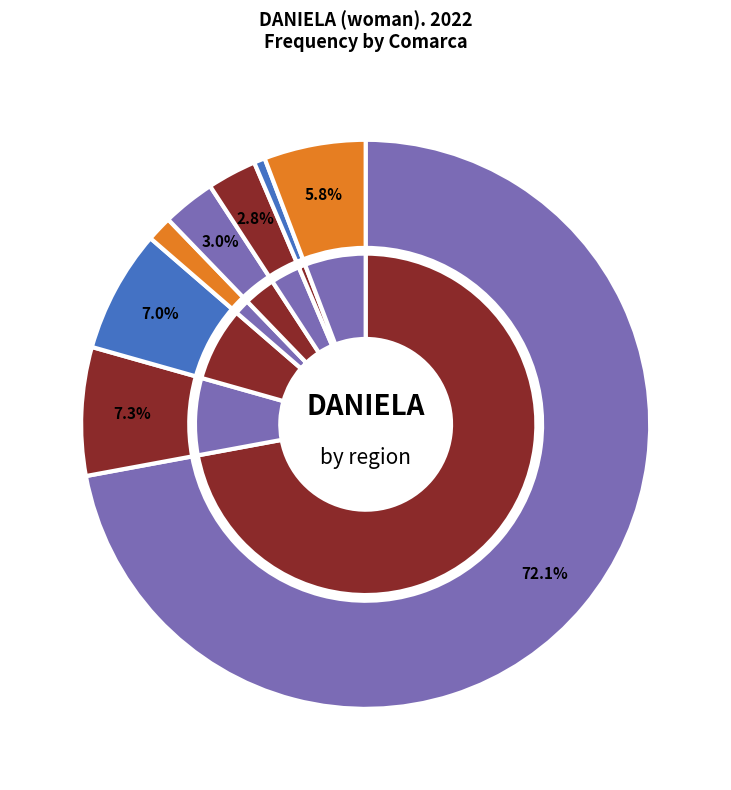

What is the total percentage of Camp de Tarragona and Ponent?

10.0%